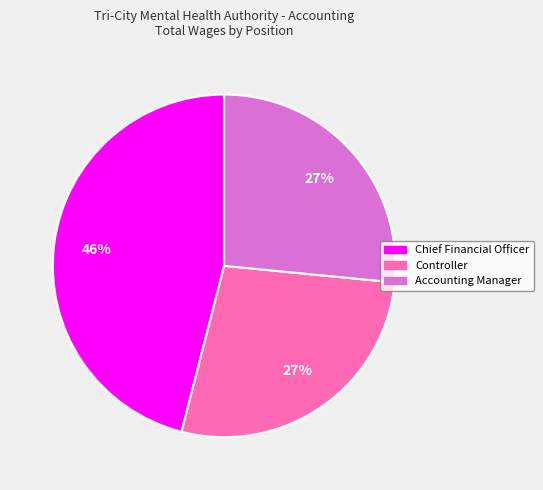

True or false: Controller accounts for 36% of the total.

False